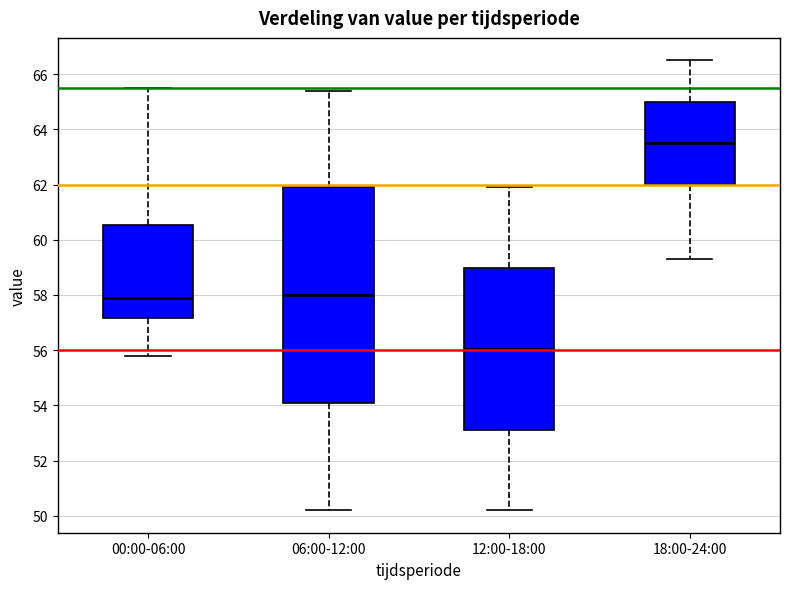

Comparing the boxes themselves (not the whiskers), which one is the tallest?

06:00-12:00